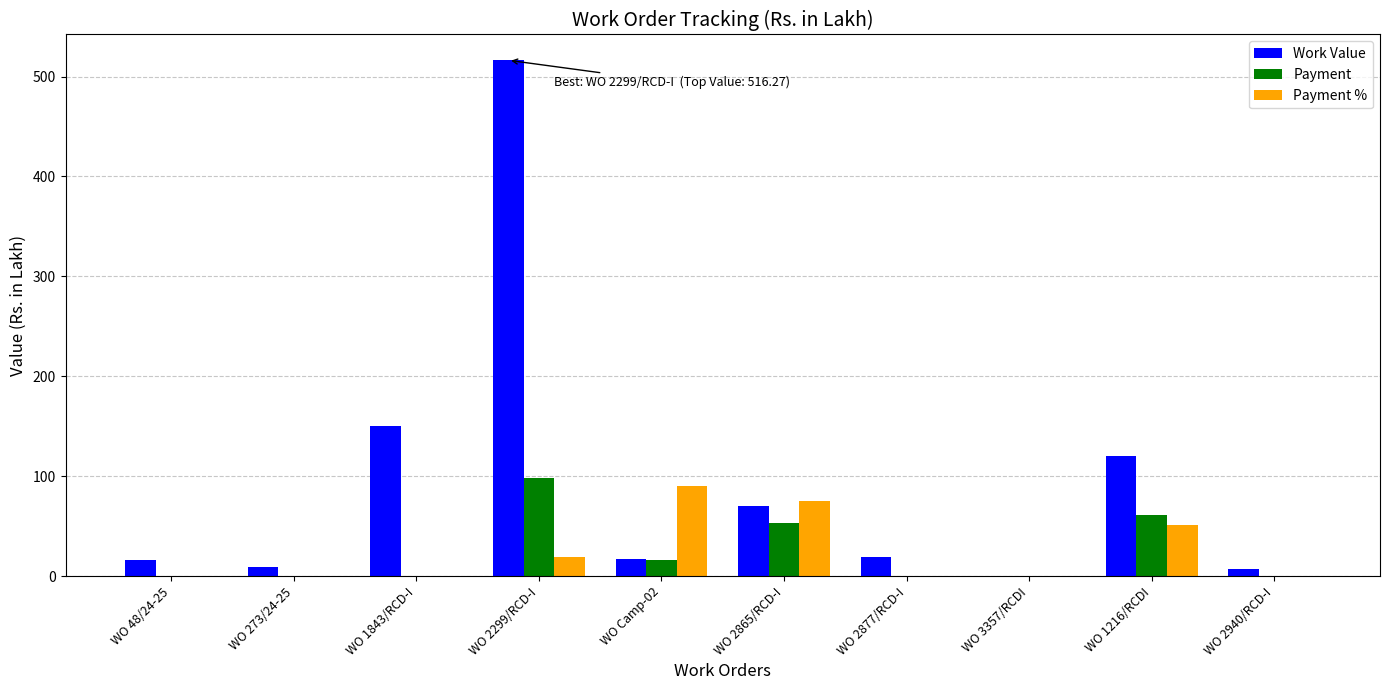

At which category is the sum across all series the highest?

WO 2299/RCD-I